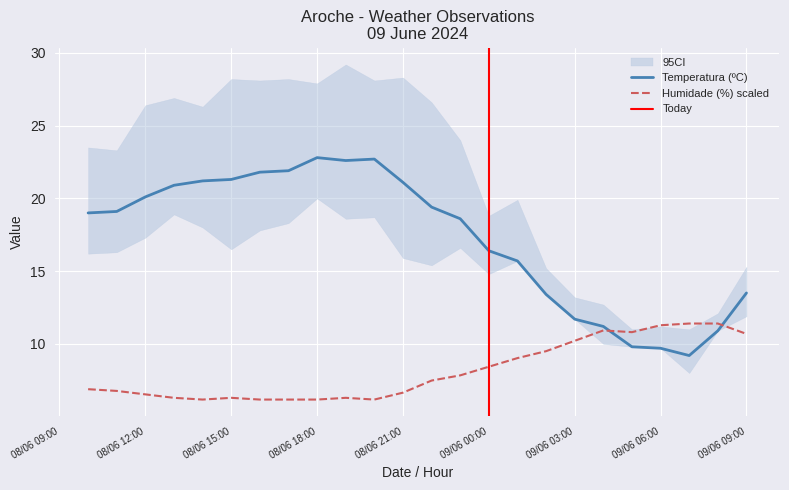

Reading right to left, list all the values displayed in this chart.

Temperatura (ºC): 09/06 09:00=13.5	09/06 08:00=10.9	09/06 07:00=9.2	09/06 06:00=9.7	09/06 05:00=9.8	09/06 04:00=11.2	09/06 03:00=11.7	09/06 02:00=13.4	09/06 01:00=15.7	09/06 00:00=16.4	08/06 23:00=18.6	08/06 22:00=19.4	08/06 21:00=21.1	08/06 20:00=22.7	08/06 19:00=22.6	08/06 18:00=22.8	08/06 17:00=21.9	08/06 16:00=21.8	08/06 15:00=21.3	08/06 14:00=21.2	08/06 13:00=20.9	08/06 12:00=20.1	08/06 11:00=19.1	08/06 10:00=19.0
Humidade (%): 09/06 09:00=10.7	09/06 08:00=11.4	09/06 07:00=11.4	09/06 06:00=11.3	09/06 05:00=10.8	09/06 04:00=10.9	09/06 03:00=10.2	09/06 02:00=9.5	09/06 01:00=9.0	09/06 00:00=8.4	08/06 23:00=7.8	08/06 22:00=7.5	08/06 21:00=6.7	08/06 20:00=6.2	08/06 19:00=6.3	08/06 18:00=6.2	08/06 17:00=6.2	08/06 16:00=6.2	08/06 15:00=6.3	08/06 14:00=6.2	08/06 13:00=6.3	08/06 12:00=6.5	08/06 11:00=6.8	08/06 10:00=6.9